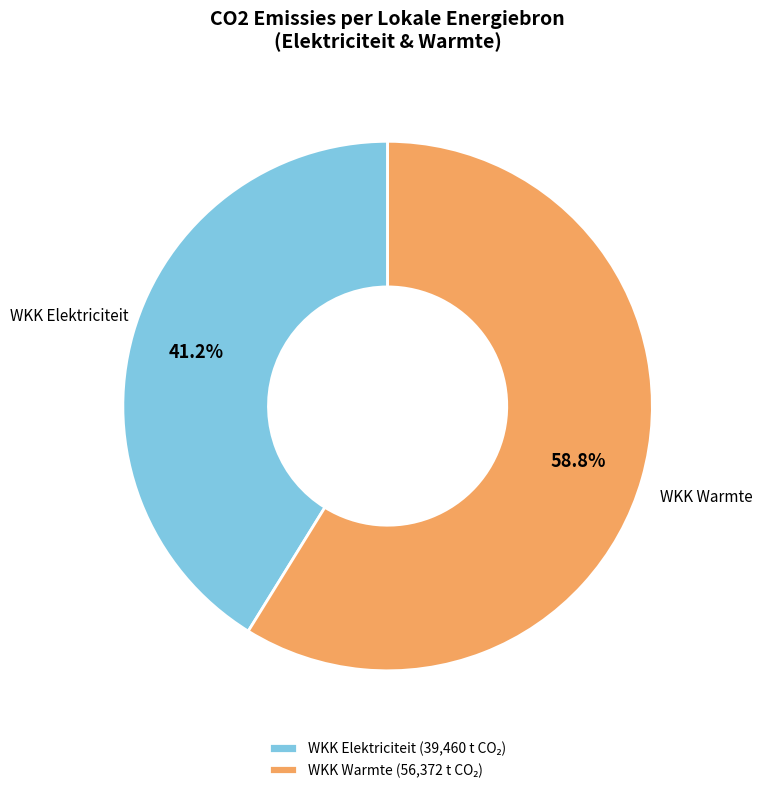

Does any single category account for the majority?

Yes